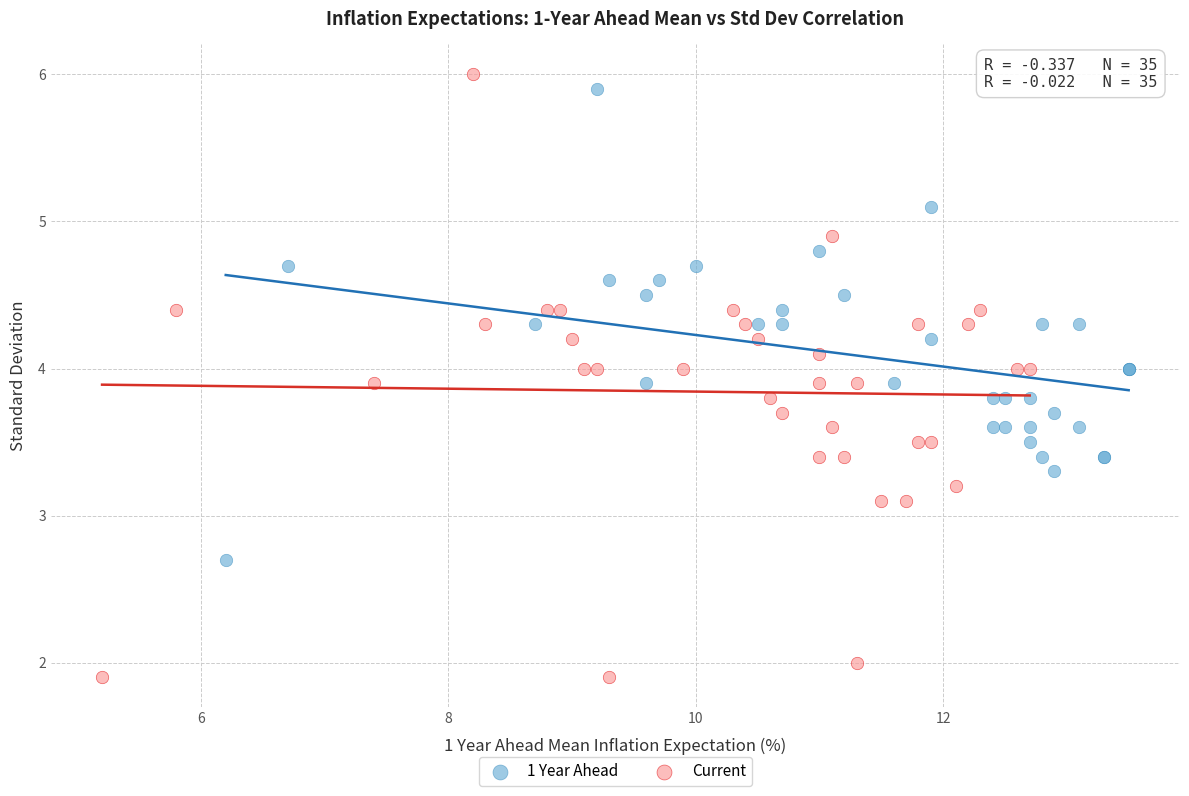

Which series contains the lowest Y value?

Current